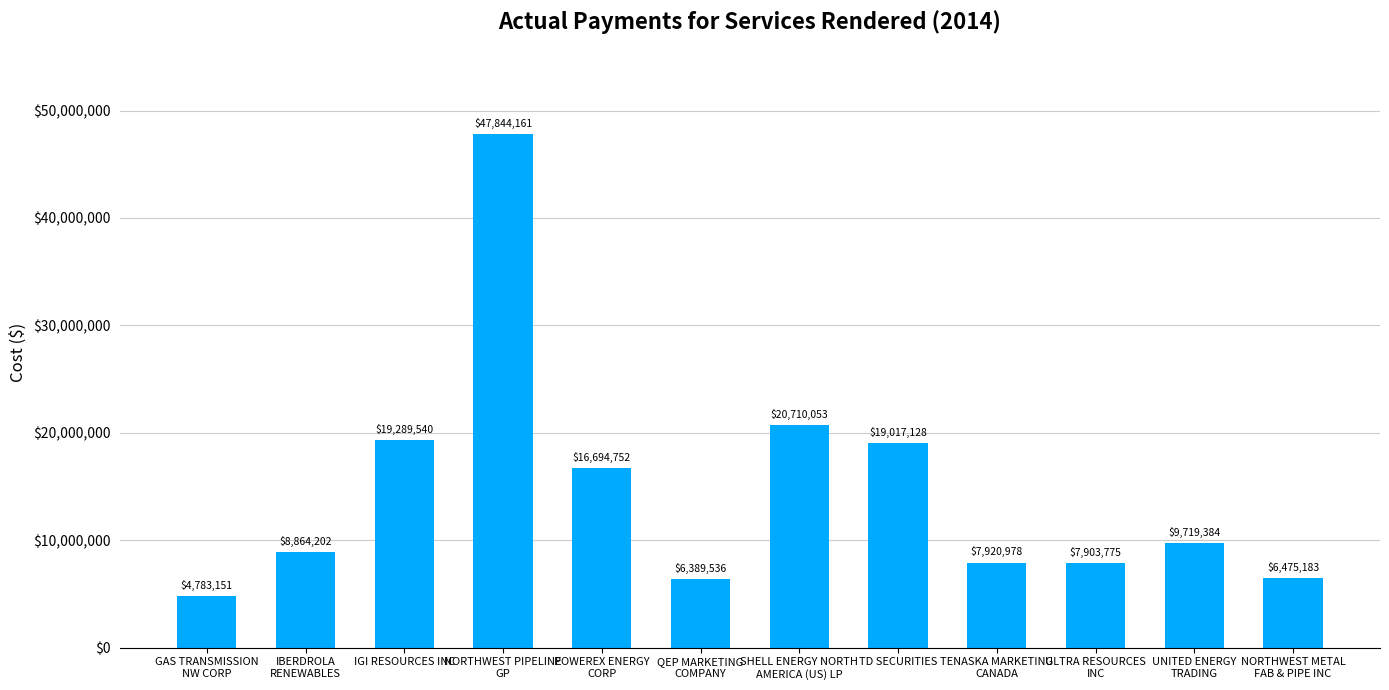

Count the number of data series in this chart.

1